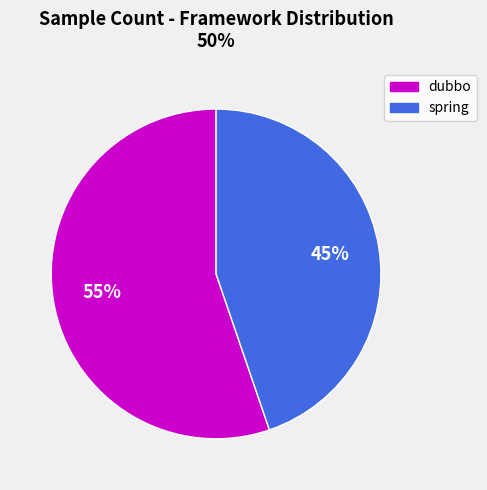

What percentage is the dubbo slice, to the nearest percent?

55%